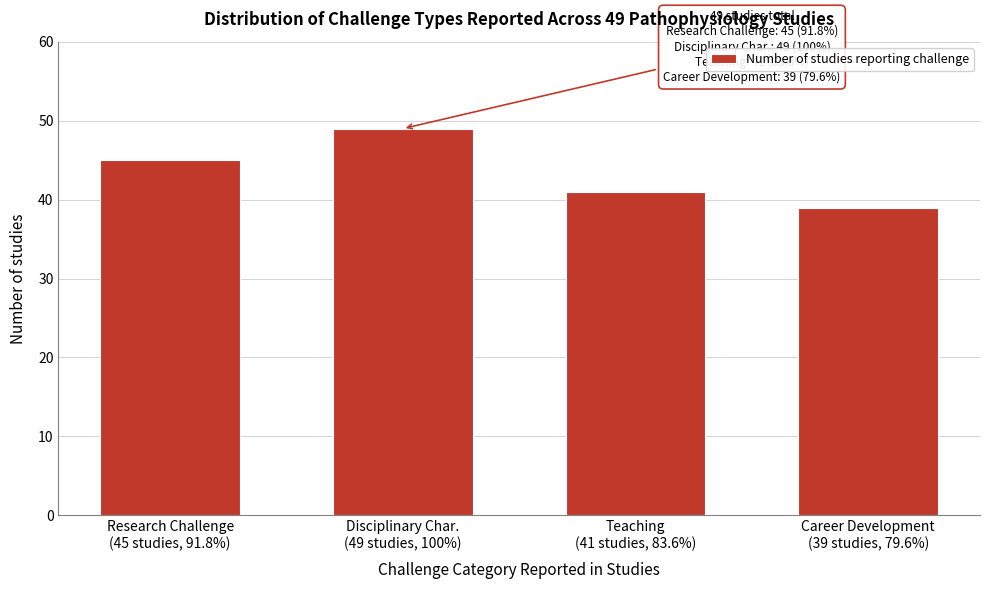

Reading left to right, what are all the values shown in this chart?

45	49	41	39